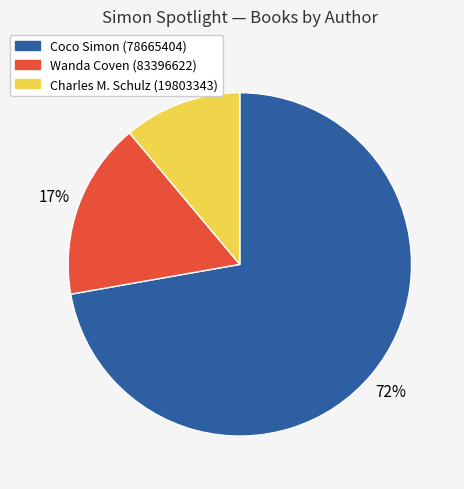

Is there a majority slice in this chart?

Yes